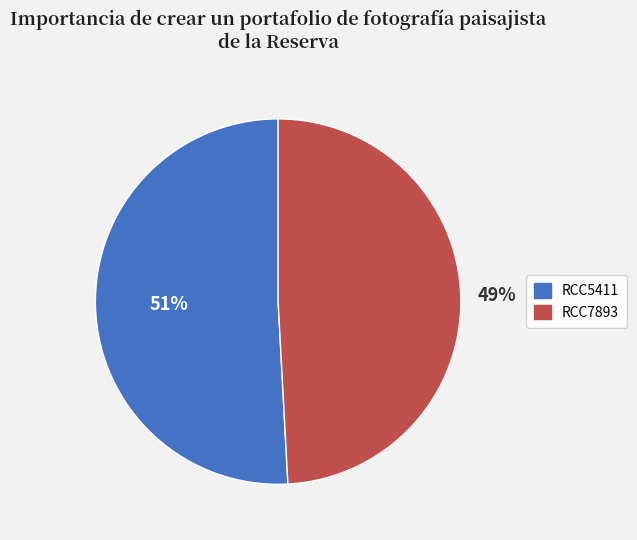

What is the ratio of the value at RCC7893 to the value at RCC5411?

1.0